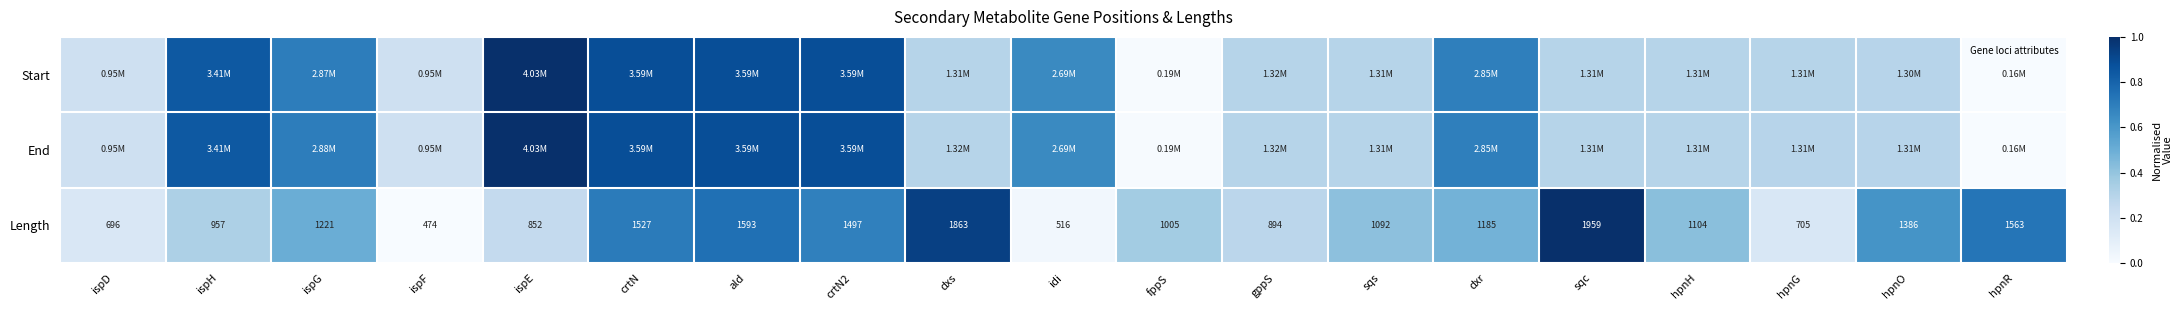

At which label does Length reach its peak?

sqc